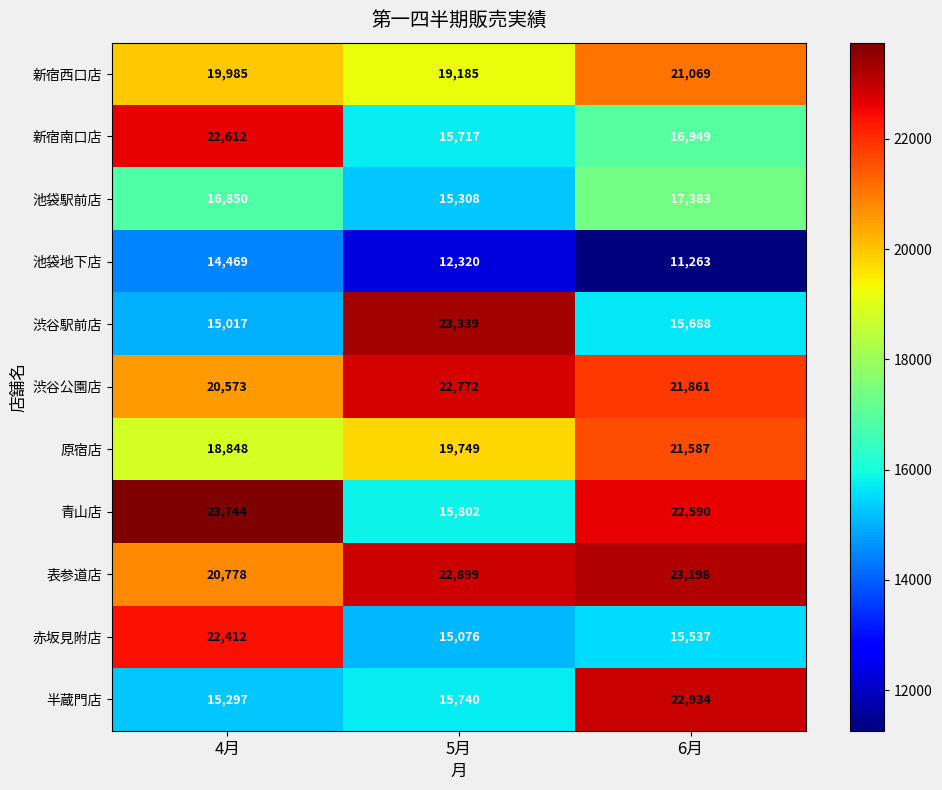

The value of 原宿店 at 4月 is 31016. True or false?

False